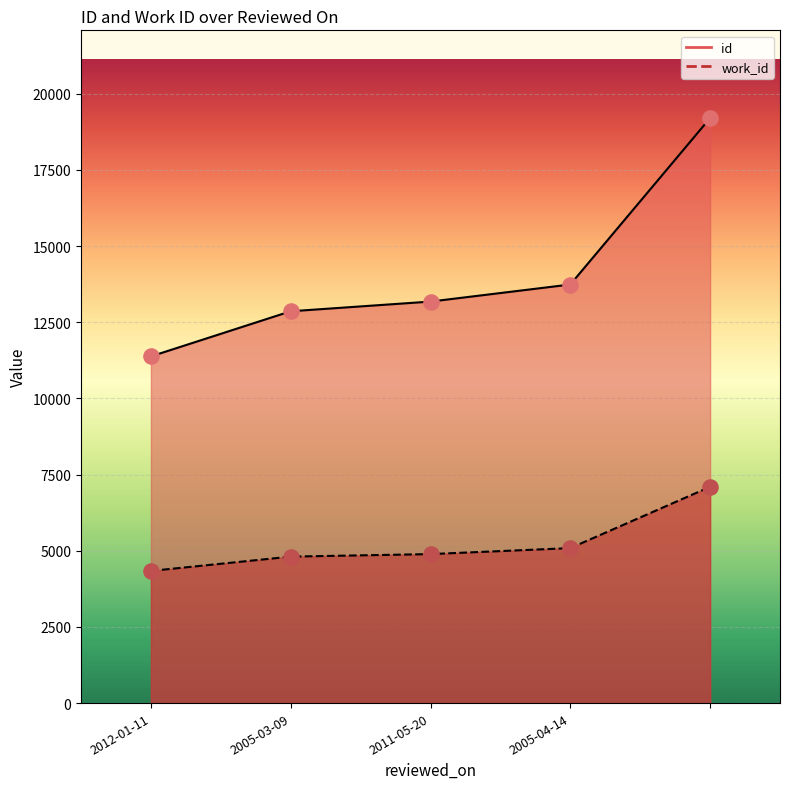

Which series has the largest Y range (max minus min)?

id